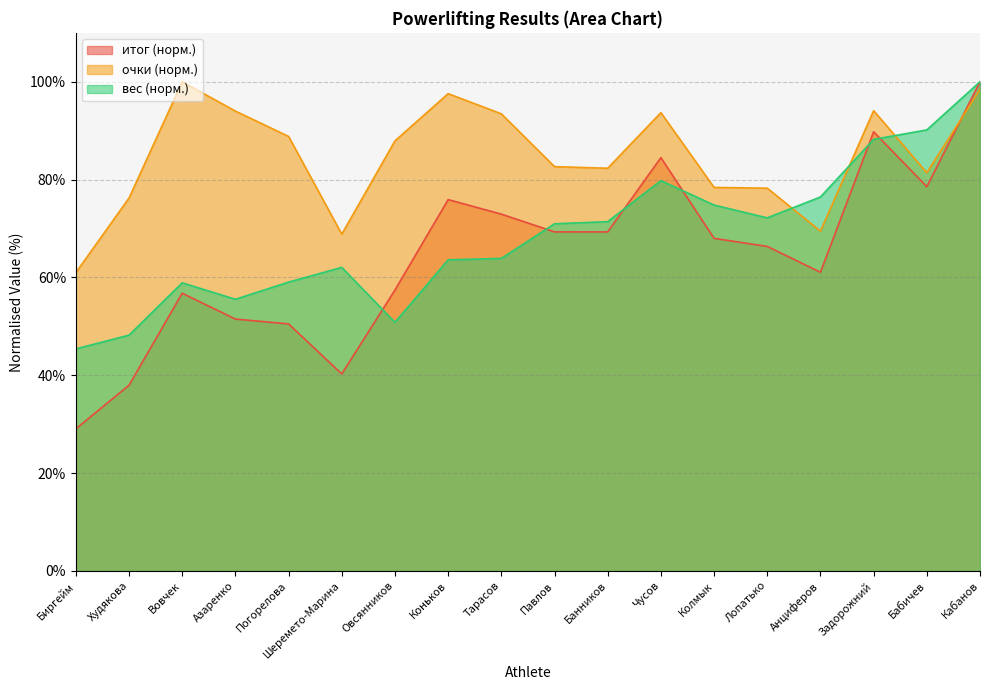

How many data points in итог are above 67?

9